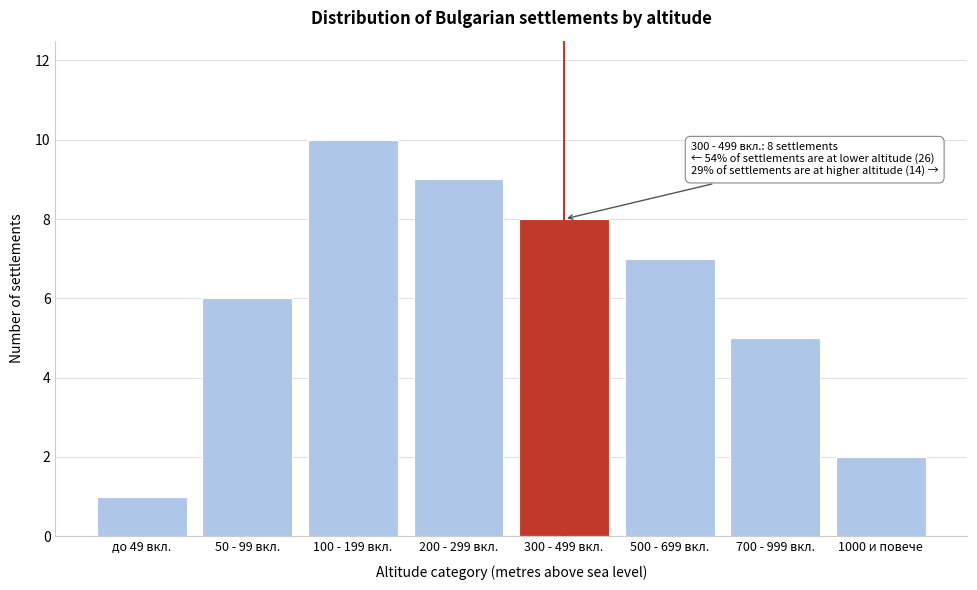

Reading left to right, extract all data points from this chart.

1	6	10	9	8	7	5	2